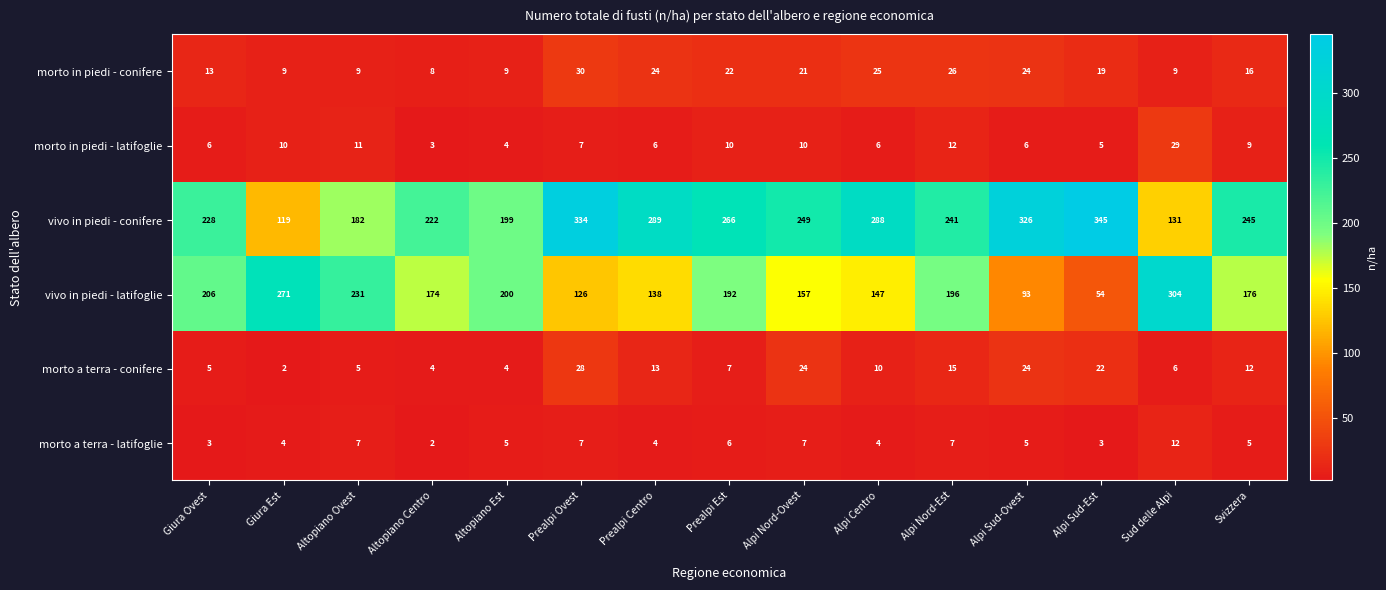

Is it true that vivo in piedi - conifere equals 199 at Altopiano Est?

True